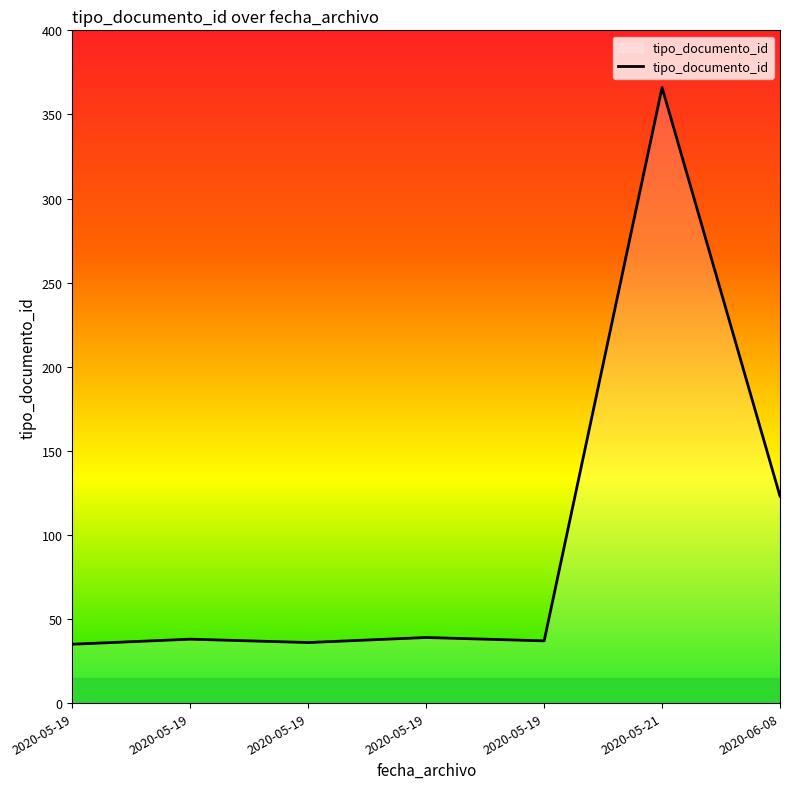

List the labels in order of value, smallest first.

2020-05-19, 2020-05-19, 2020-05-19, 2020-05-19, 2020-05-19, 2020-06-08, 2020-05-21